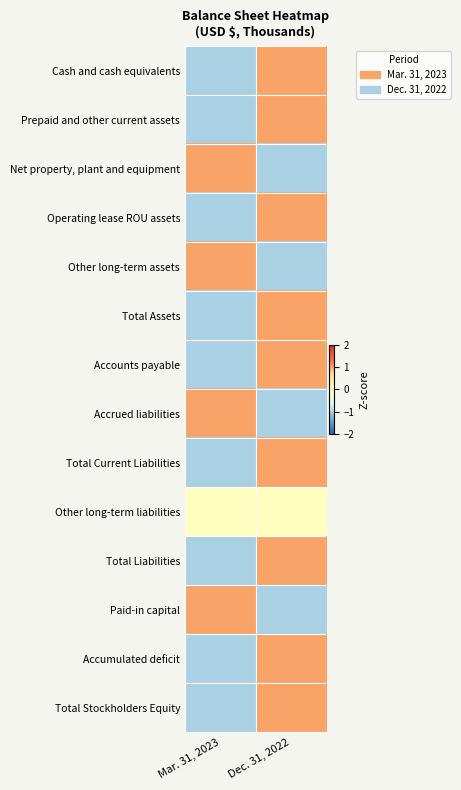

At how many categories does at least one series exceed 0?

2